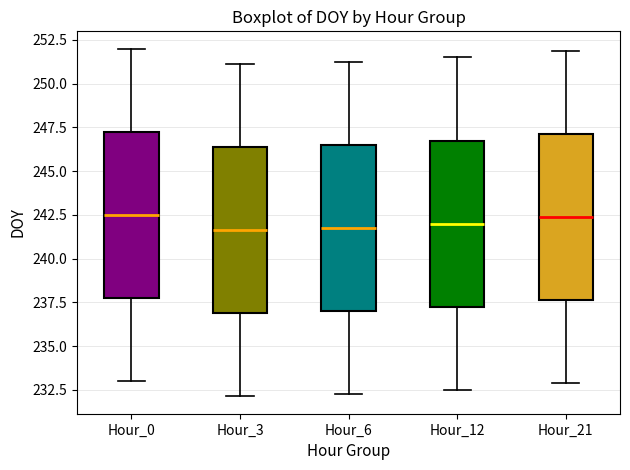

Reading left to right, read every box against the y-axis: the position of its median line, the range the box covers, and the ends of its whiskers. The values are not printed on the chart, so give them approximately, as read against the axis.

Hour_0: median 242.5, box 238.0 to 247.5, whiskers 233.0 to 252.0
Hour_3: median 241.5, box 237.0 to 246.5, whiskers 232.0 to 251.0
Hour_6: median 242.0, box 237.0 to 246.5, whiskers 232.5 to 251.5
Hour_12: median 242.0, box 237.5 to 247.0, whiskers 232.5 to 251.5
Hour_21: median 242.5, box 237.5 to 247.0, whiskers 233.0 to 252.0